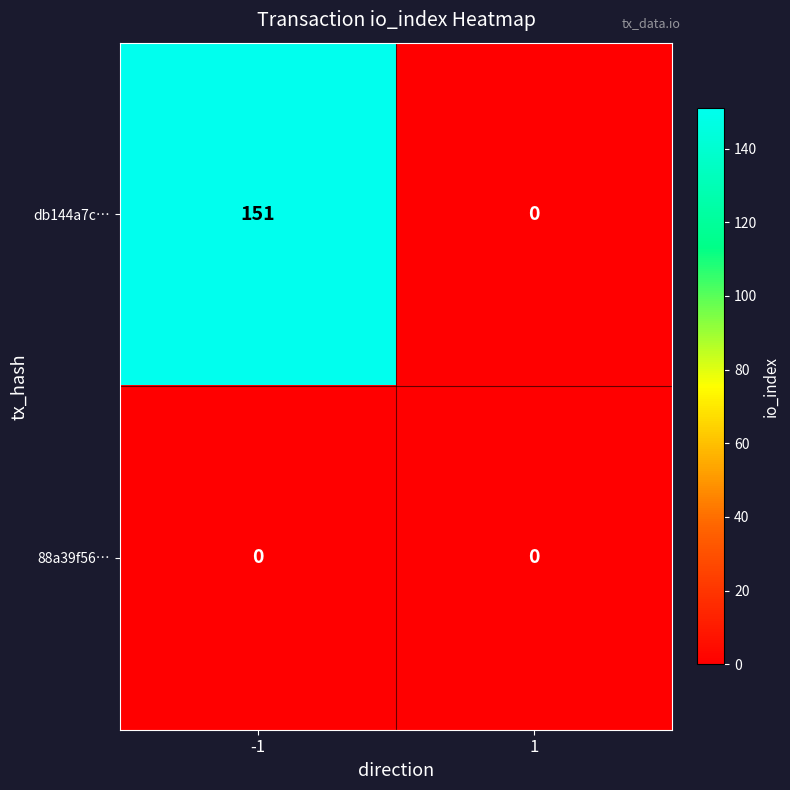

Rank the series by their maximum value, from lowest to highest.

88a39f56…, db144a7c…